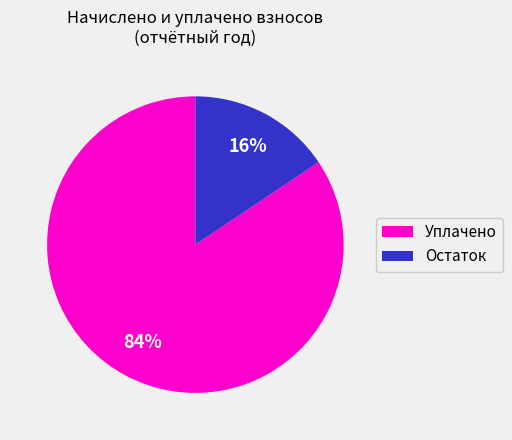

Does Уплачено represent more than half of the total?

Yes